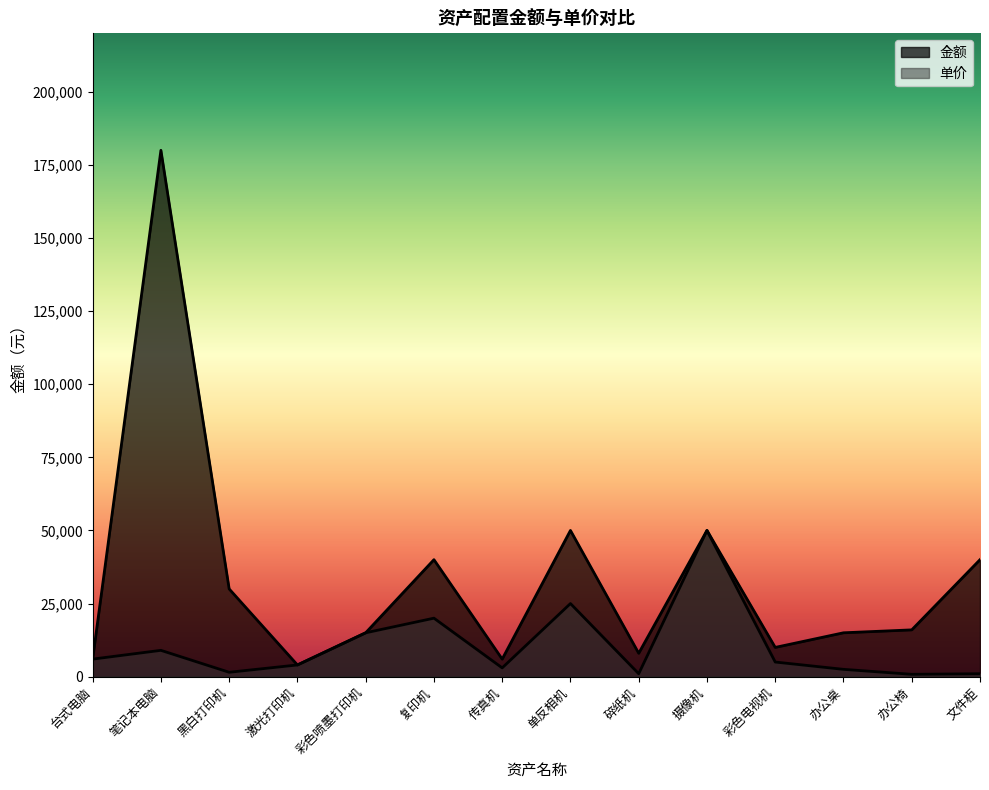

At which label does 金额 first exceed 16000?

笔记本电脑